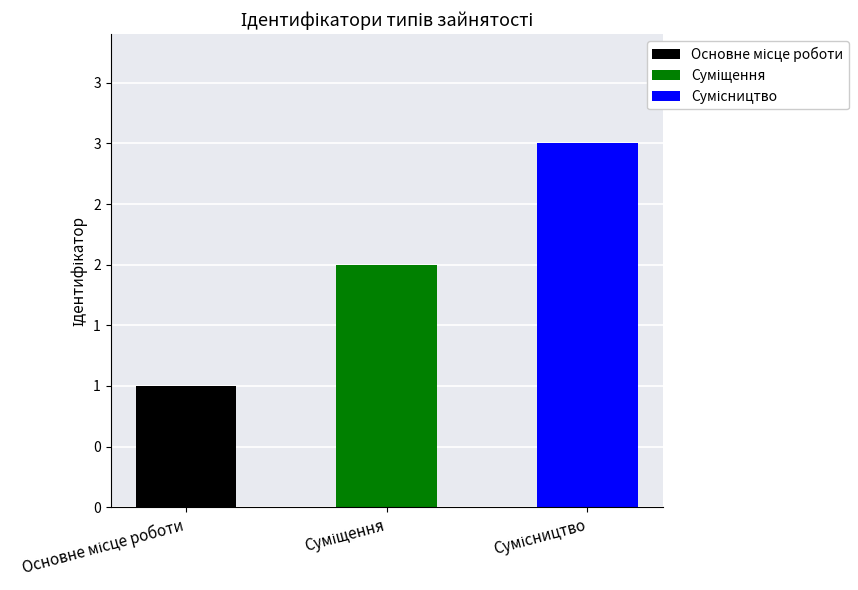

What is the sum of all values?

6